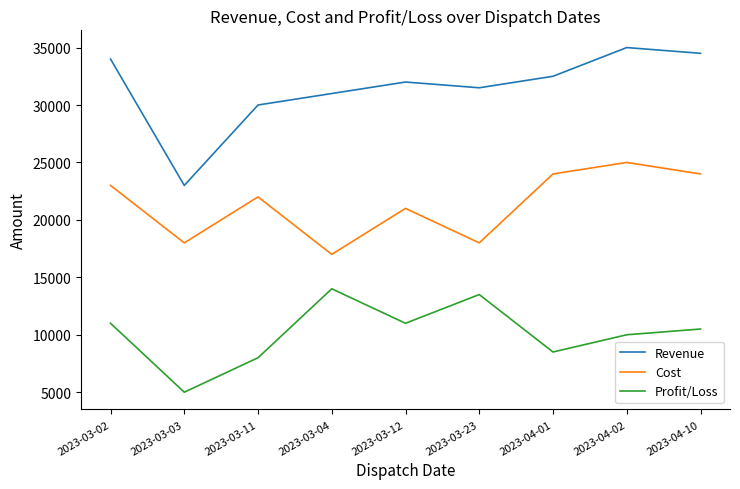

True or false: Profit/Loss and Cost intersect in this chart.

False